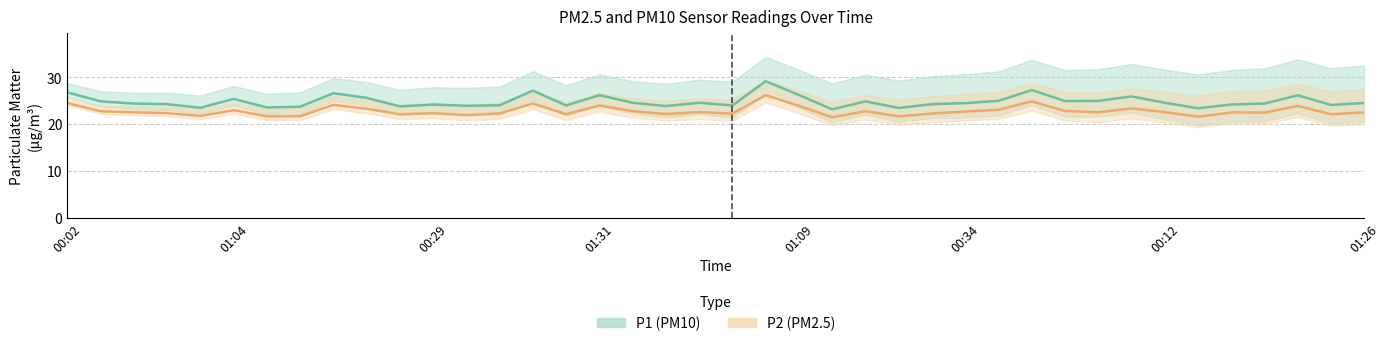

What is the greatest value displayed?

29.2